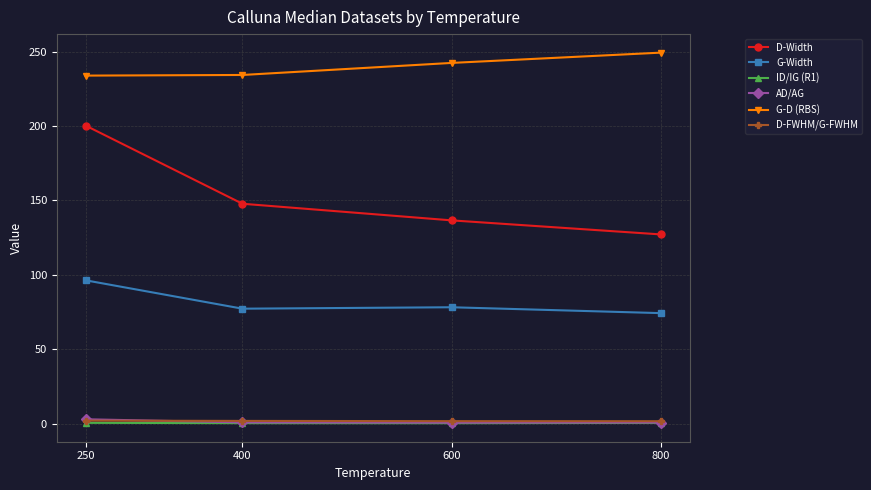

Rank the categories by D-Width value from highest to lowest.

250, 400, 600, 800